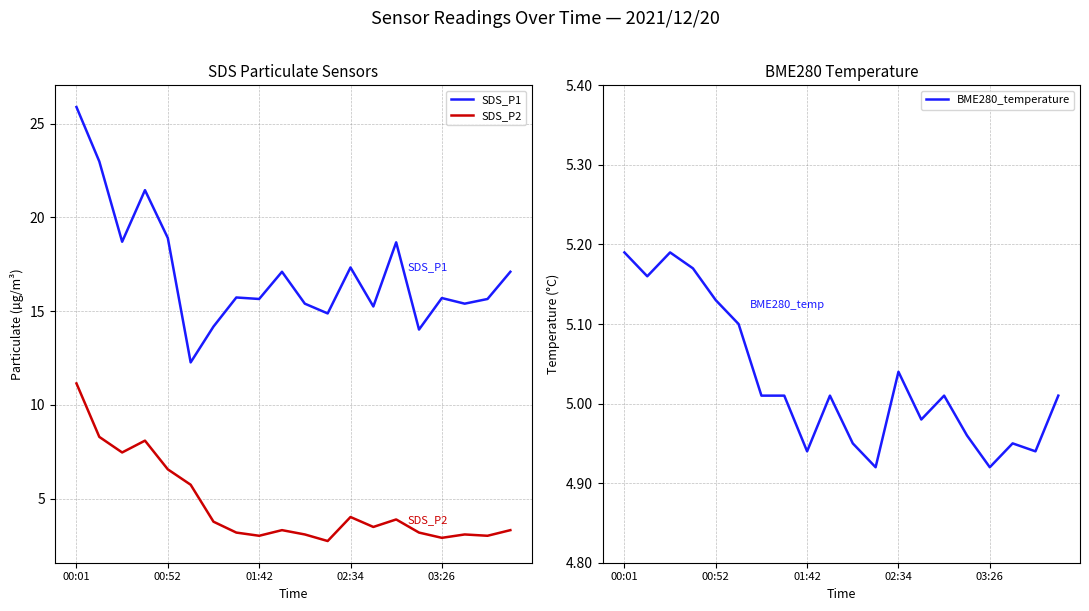

What is the difference between the maximum and minimum values in the SDS_P1 series?

13.6